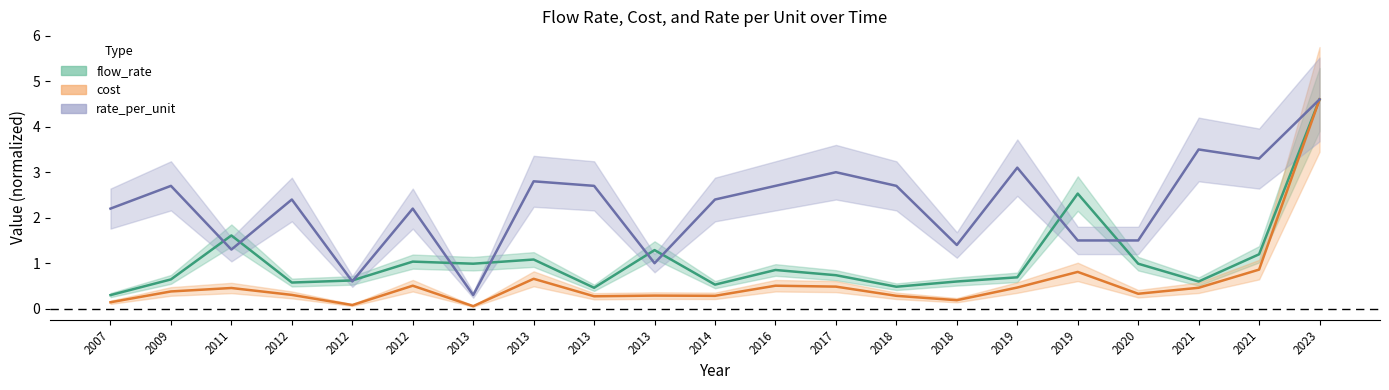

True or false: flow_rate has more than 1 points higher than both neighbors.

True